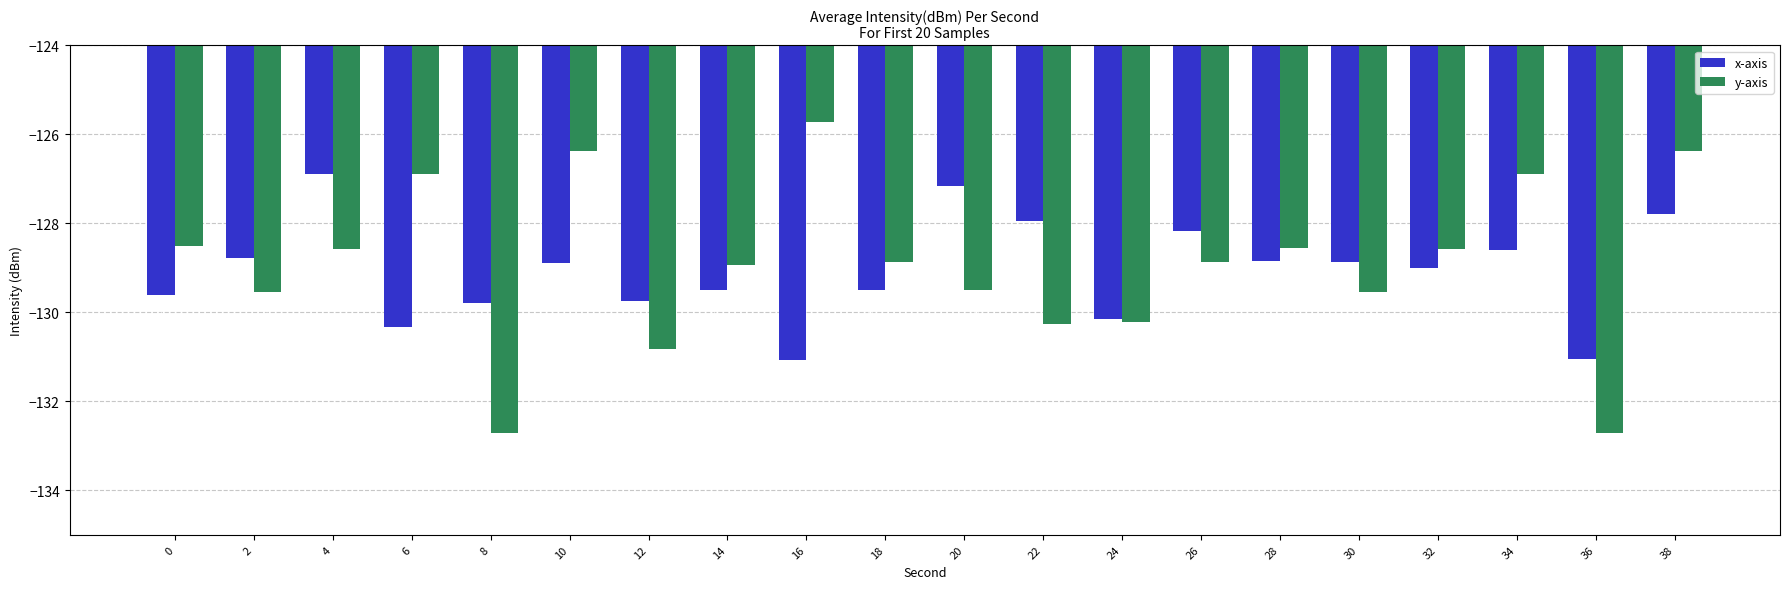

Which series has the widest spread of values?

y-axis